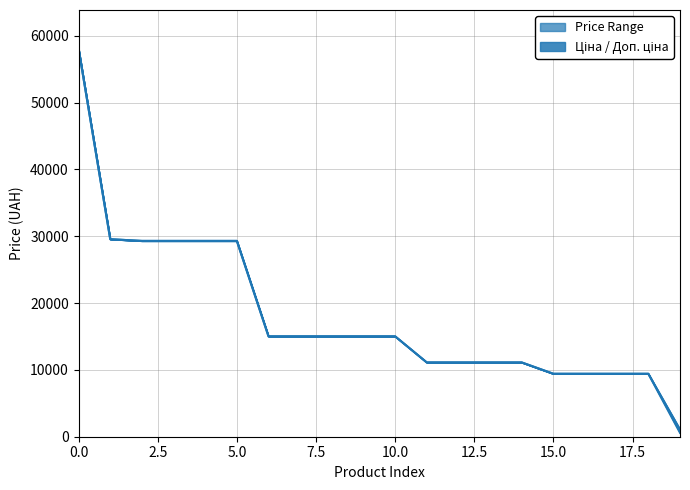

How many series are shown in this chart?

2